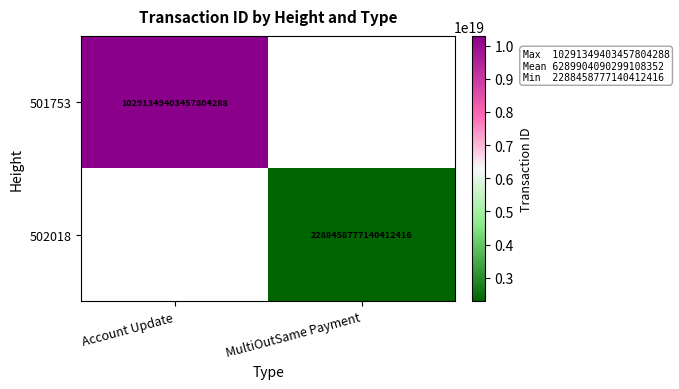

Is it true that 501753 equals 6018281311015593984.0 at Account Update?

False